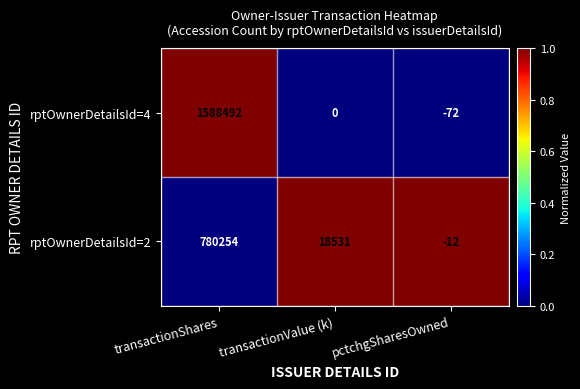

Rank the series at pctchgSharesOwned from lowest to highest value.

rptOwnerDetailsId=4, rptOwnerDetailsId=2